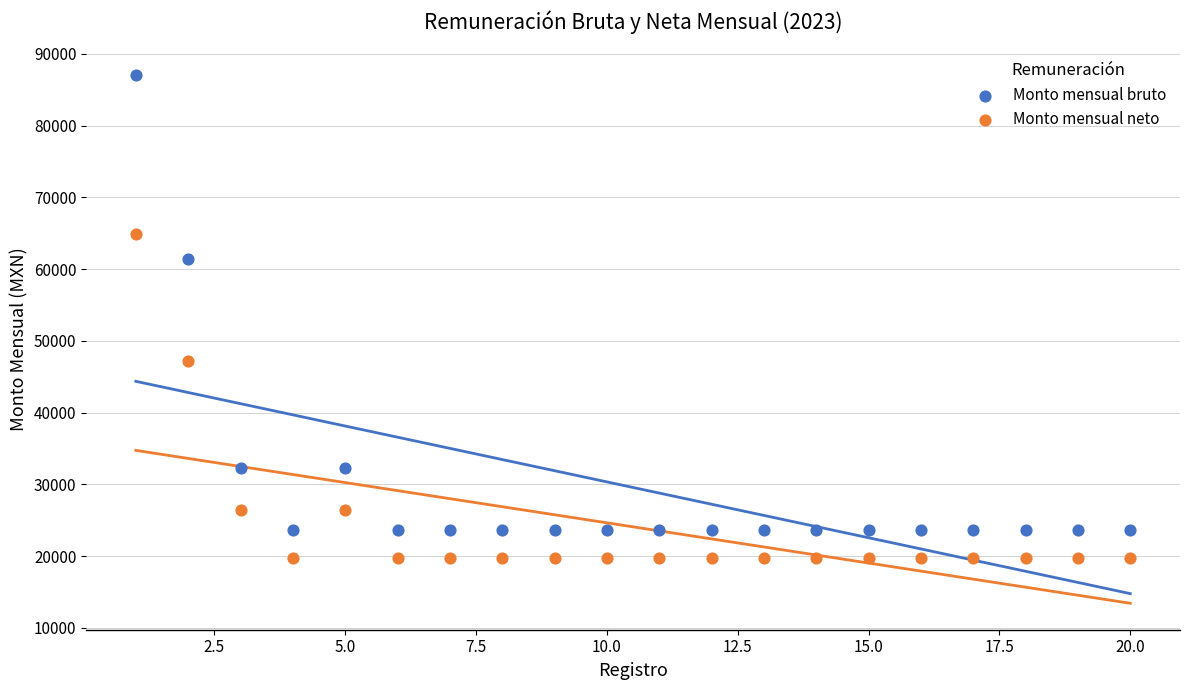

Which series has the widest spread of Y values?

Monto mensual bruto